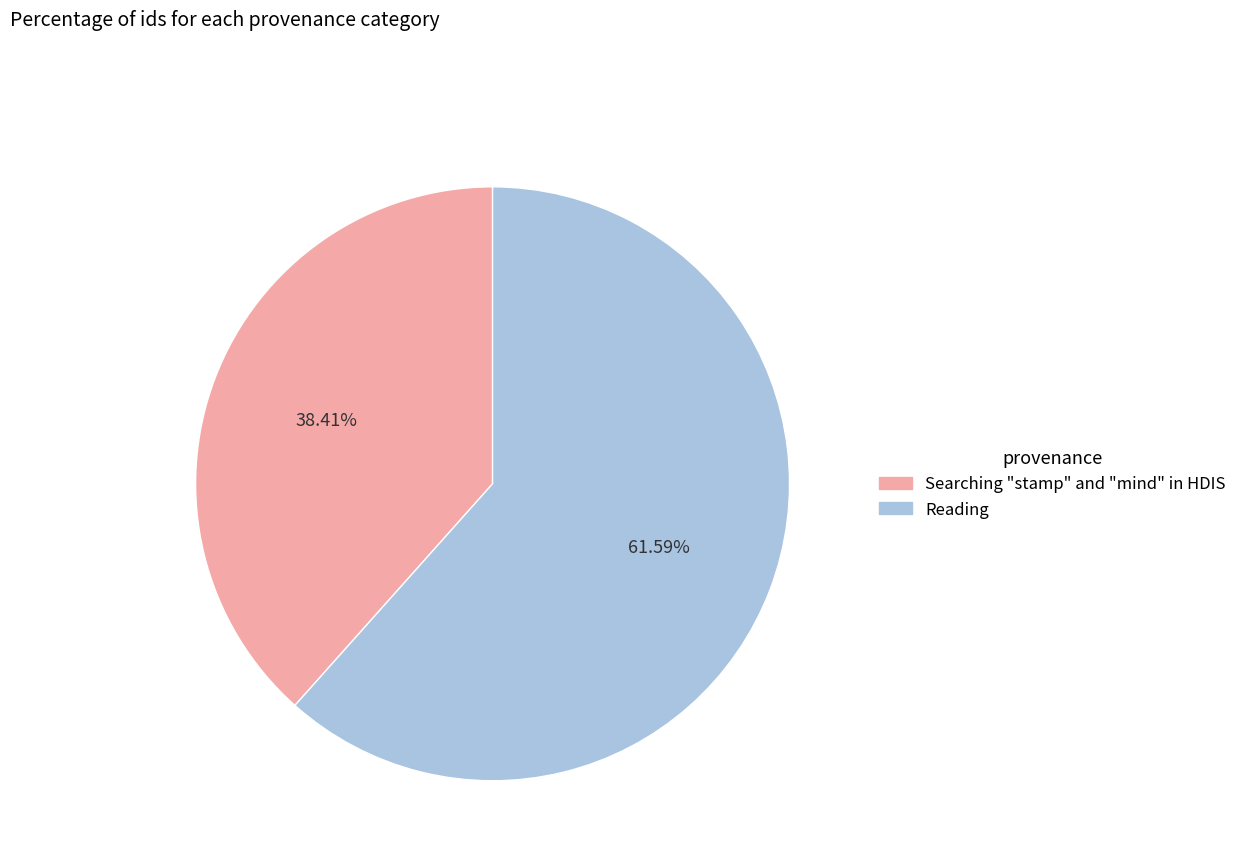

Which category has the biggest portion of the pie?

Reading